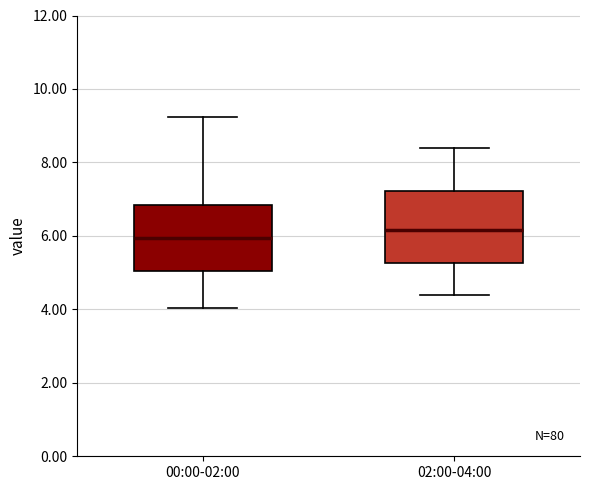

Which box has the lowest median line?

00:00-02:00